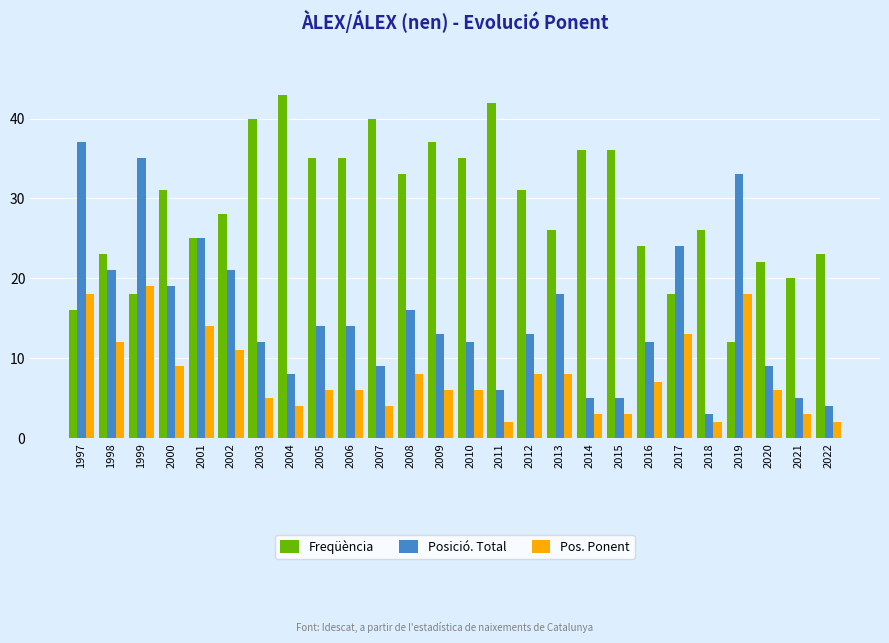

Which series changed the most between 2005 and 2012?

Freqüència